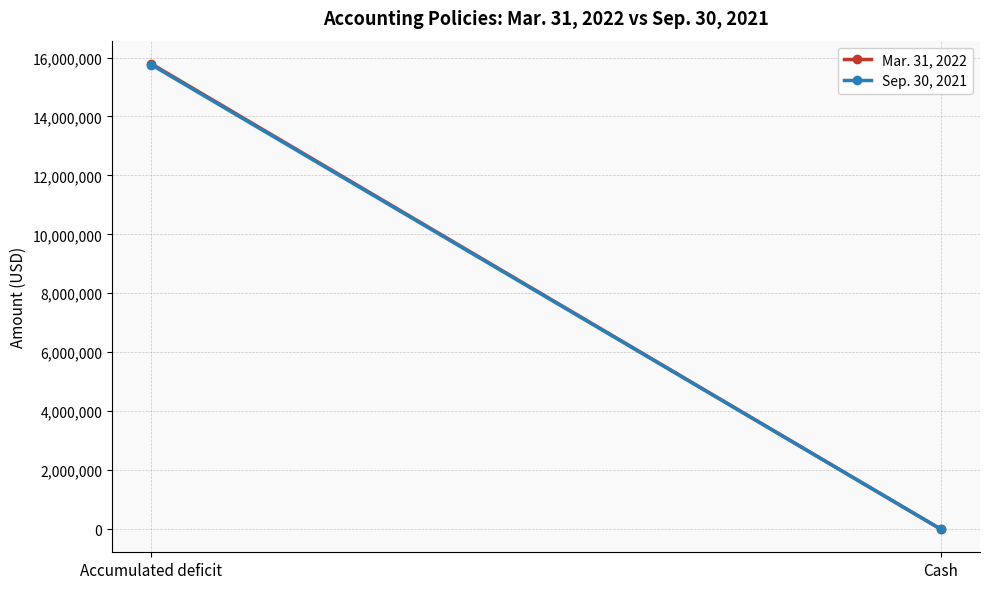

Is the value of Sep. 30, 2021 at Cash greater than the value of Mar. 31, 2022 at Cash?

No